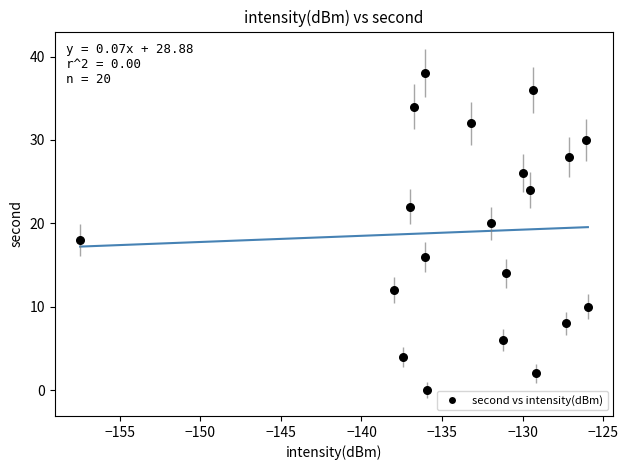

What is the range of Y values (max minus min)?

38